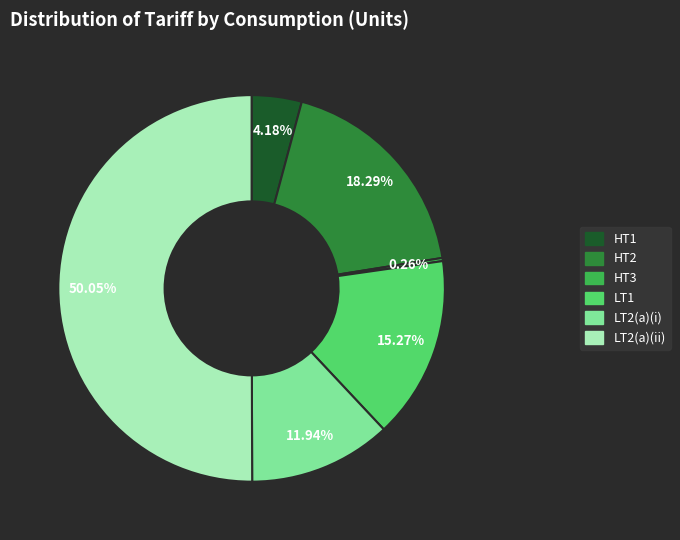

Between HT1 and LT2(a)(ii), which is larger?

LT2(a)(ii)